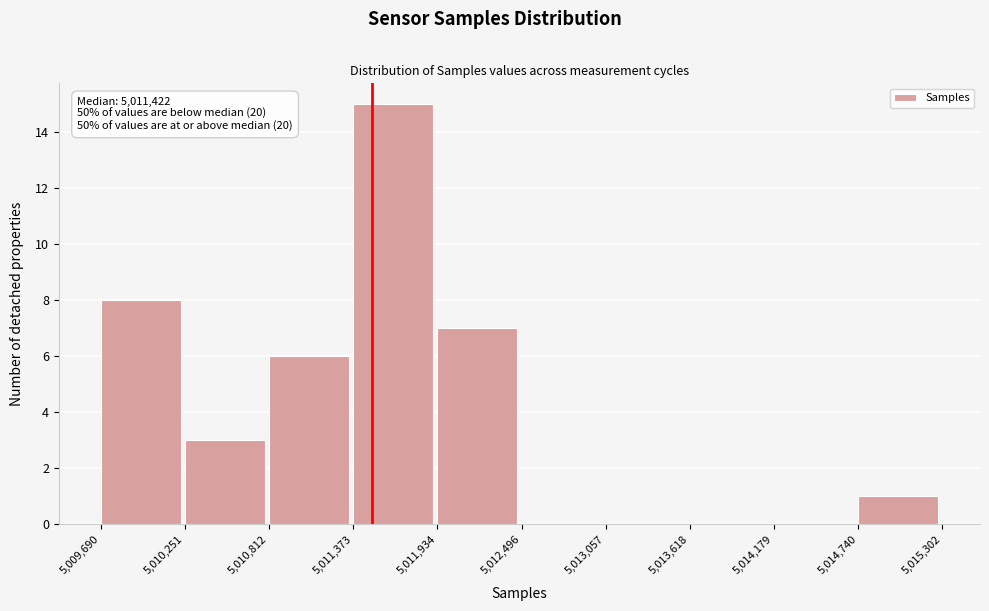

Which range on the x-axis has the tallest bar?

5,011,373 to 5,011,934